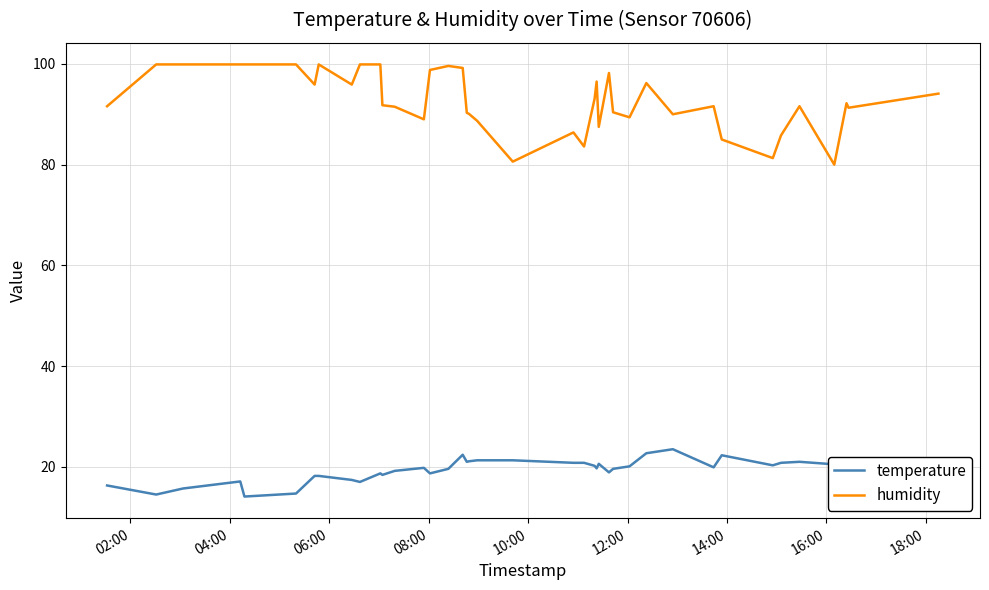

List the series in order of their overall mean, highest first.

humidity, temperature